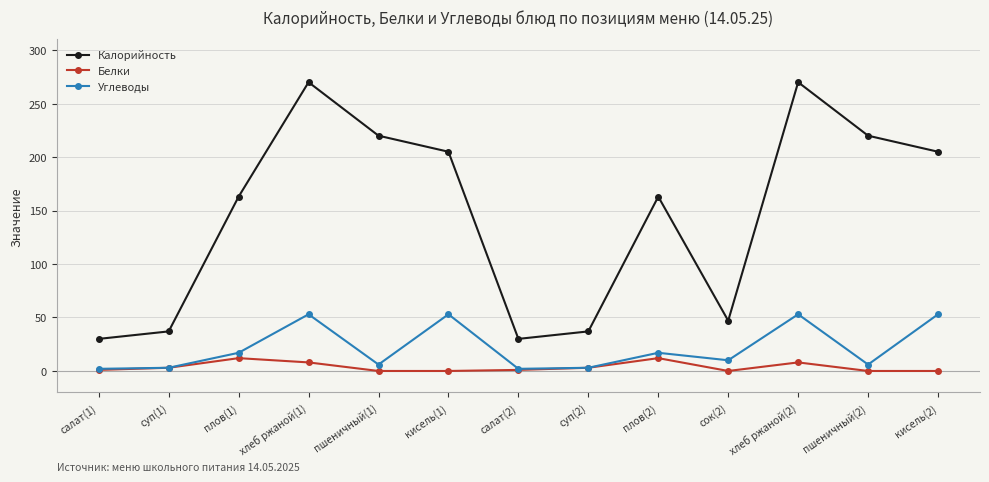

What is the maximum value shown in the chart?

270